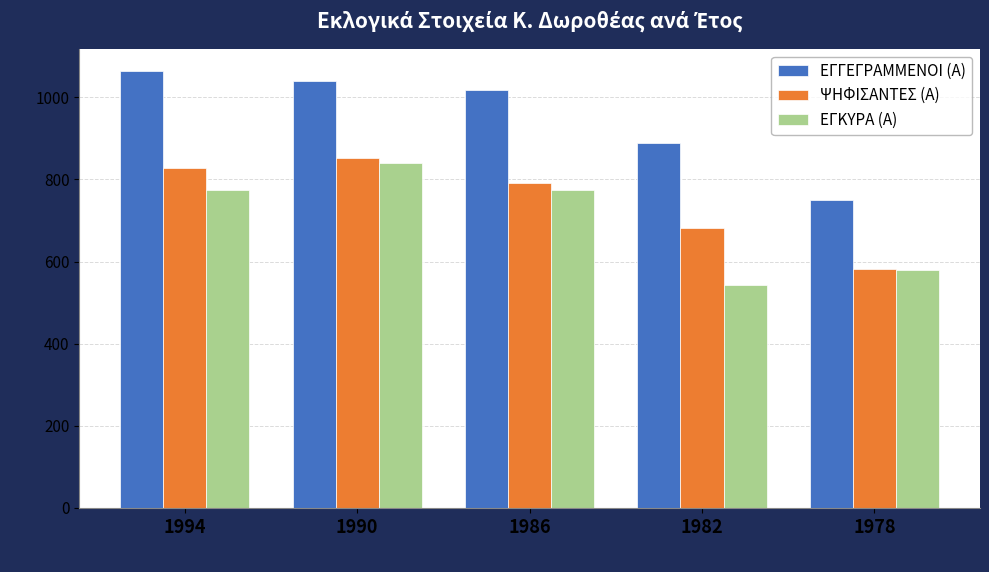

Which series has the widest spread of values?

ΕΓΓΕΓΡΑΜΜΕΝΟΙ (Α)